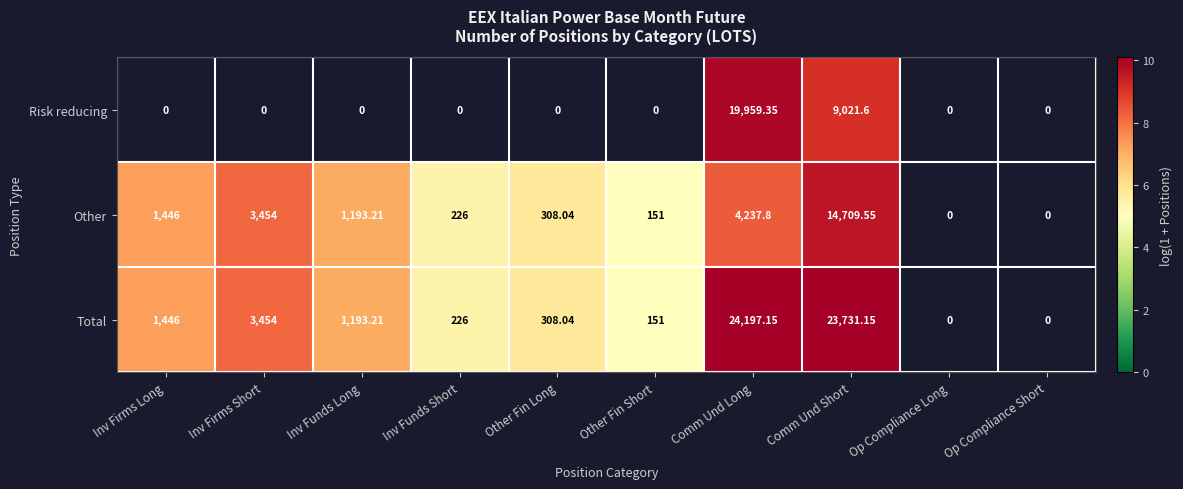

Count the number of categories in the chart.

10